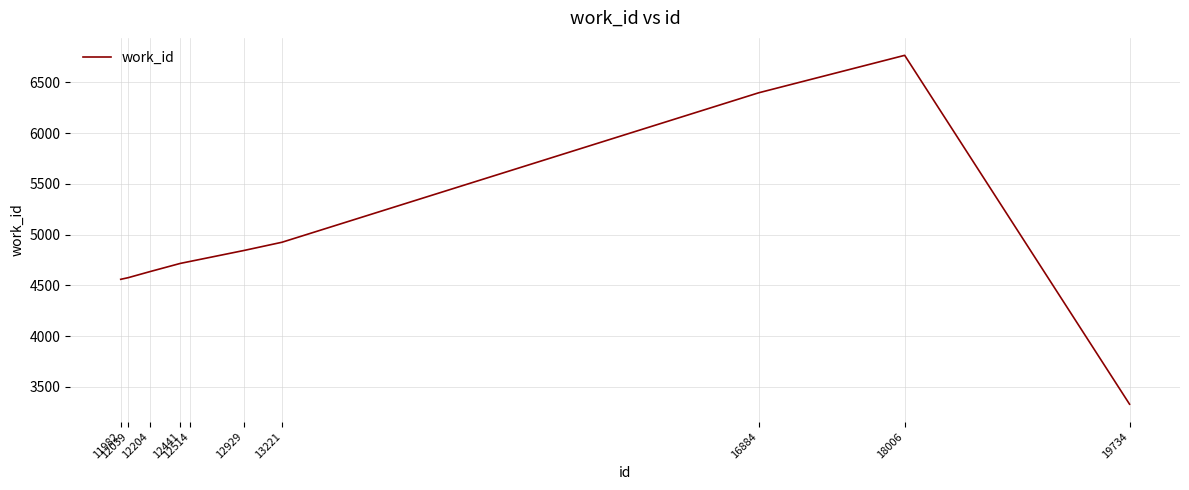

What is the difference between the maximum and minimum values?

3436